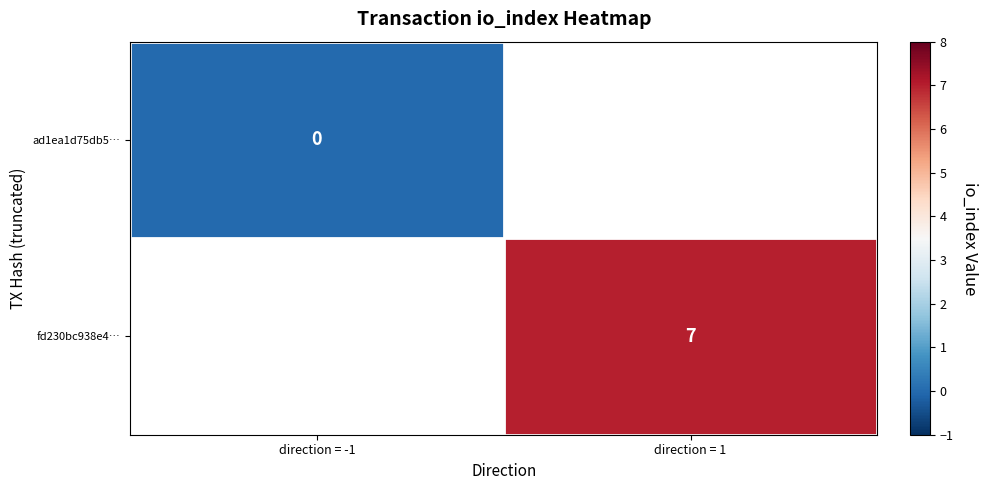

Between direction = -1 and direction = 1, which is larger?

direction = 1